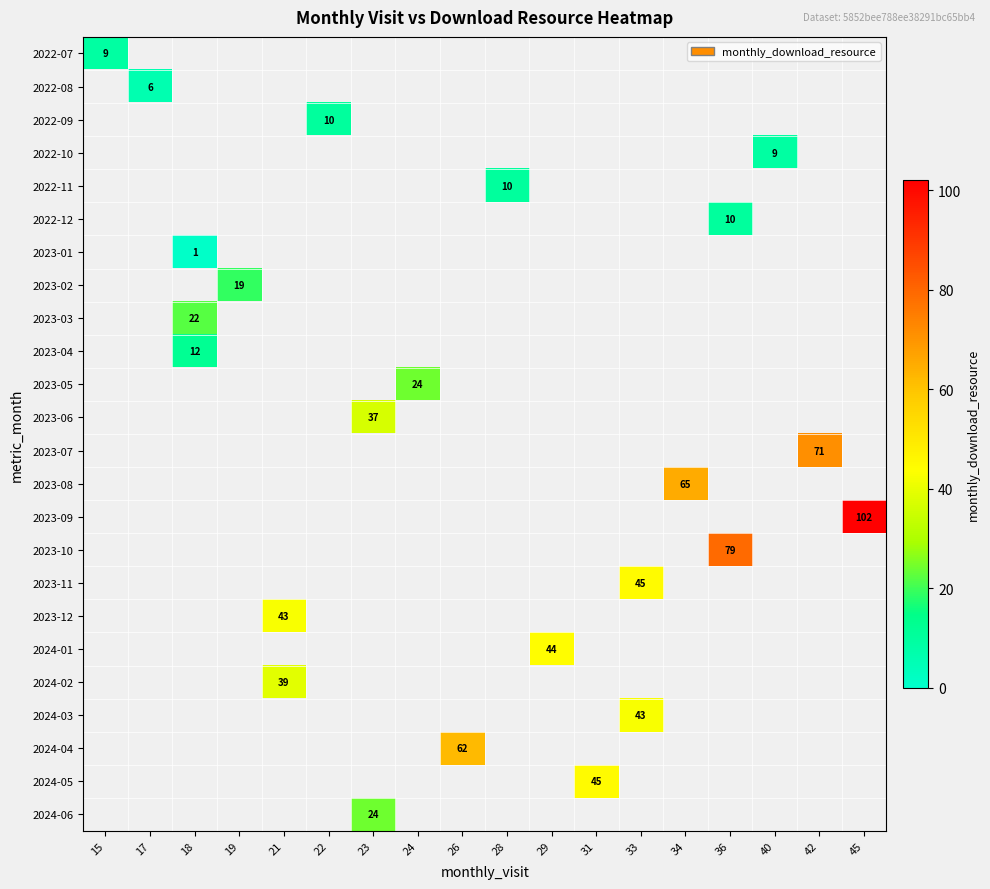

Is it true that 2023-12 equals 76 at 21?

False